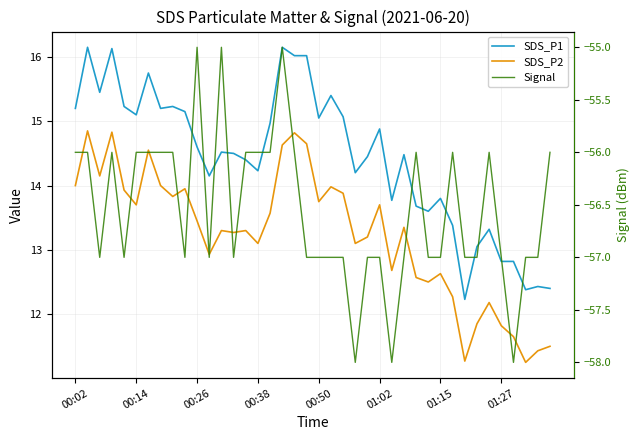

Which series has the widest spread of values?

SDS_P1